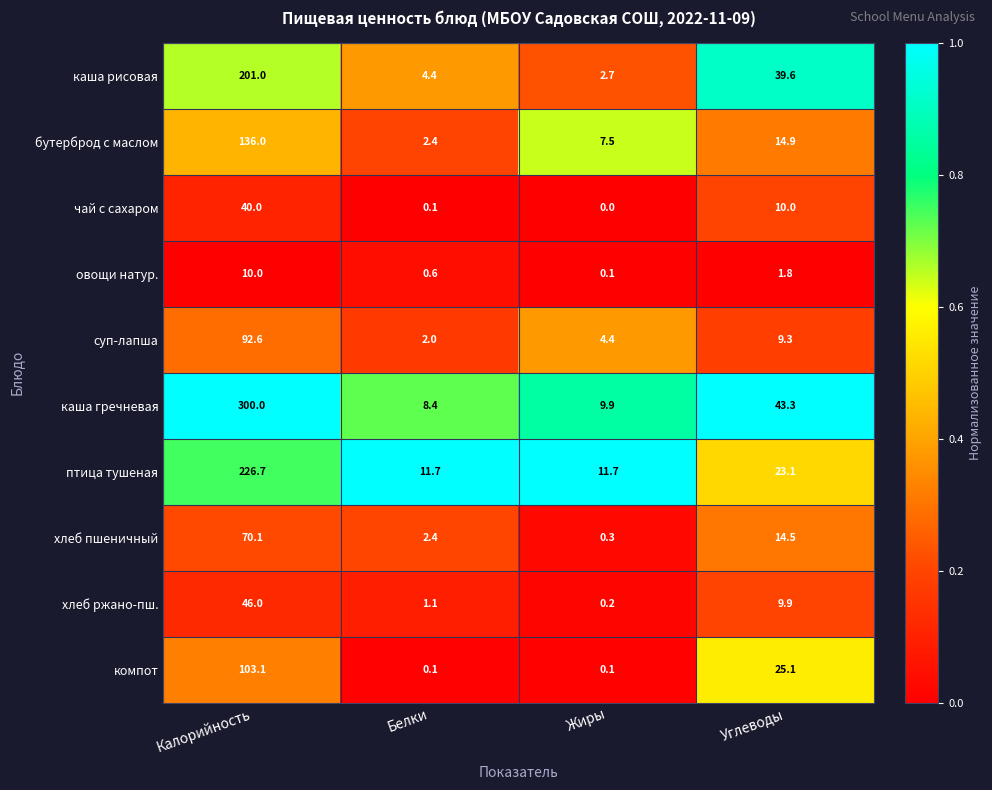

Which series has the largest total across all categories?

каша гречневая